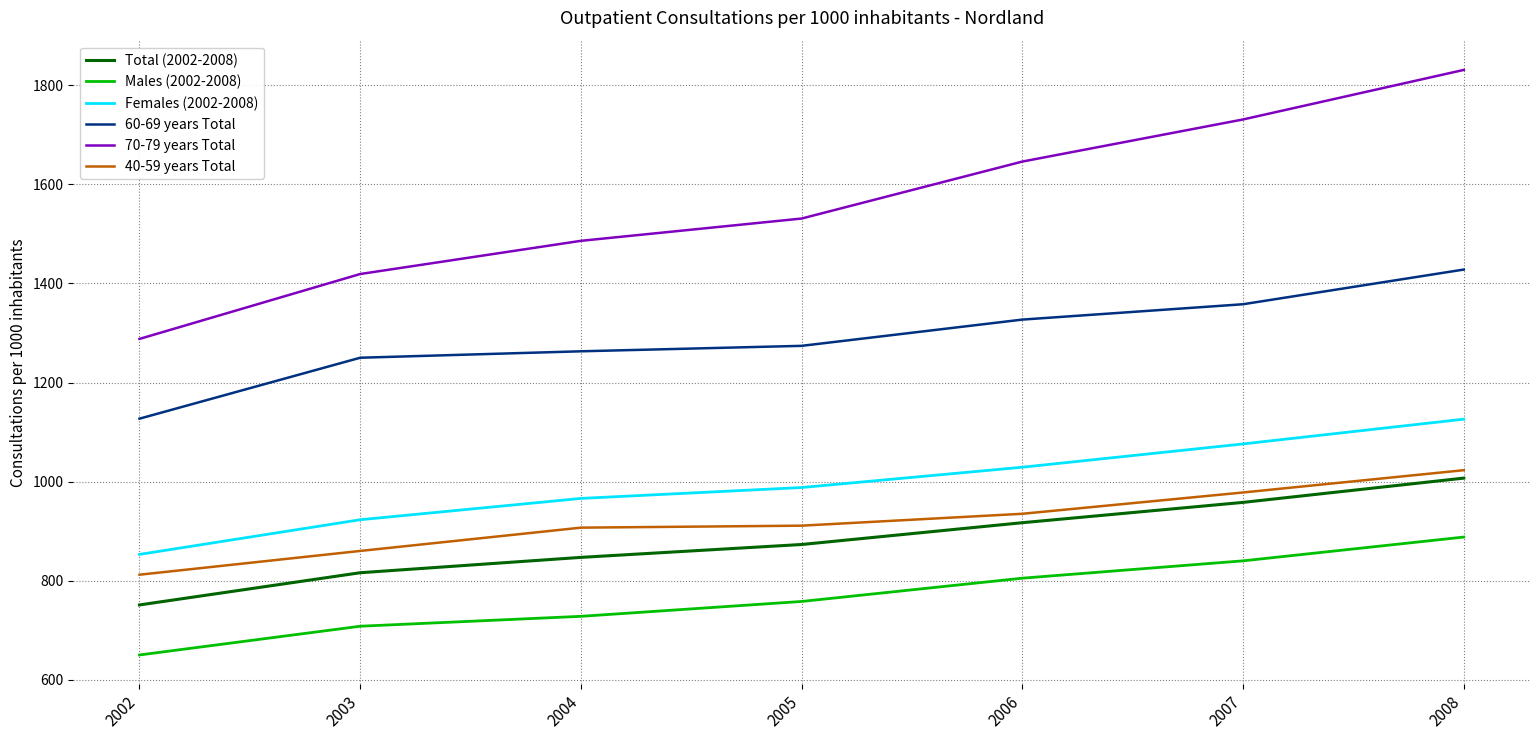

What are all the series names shown in the legend?

Total (2002-2008), Males (2002-2008), Females (2002-2008), 60-69 years Total, 70-79 years Total, 40-59 years Total